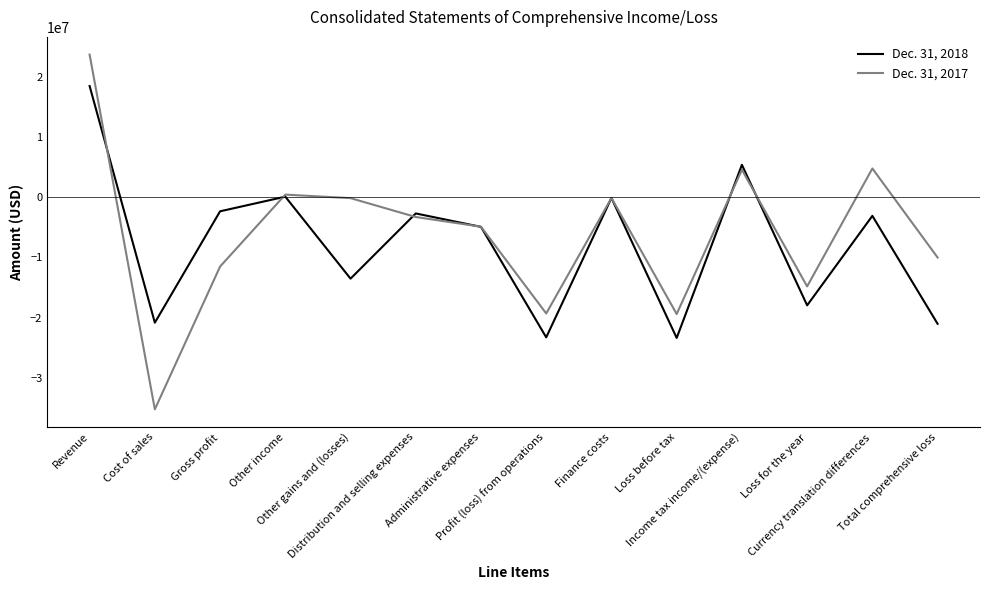

How many categories are shown in the chart?

14